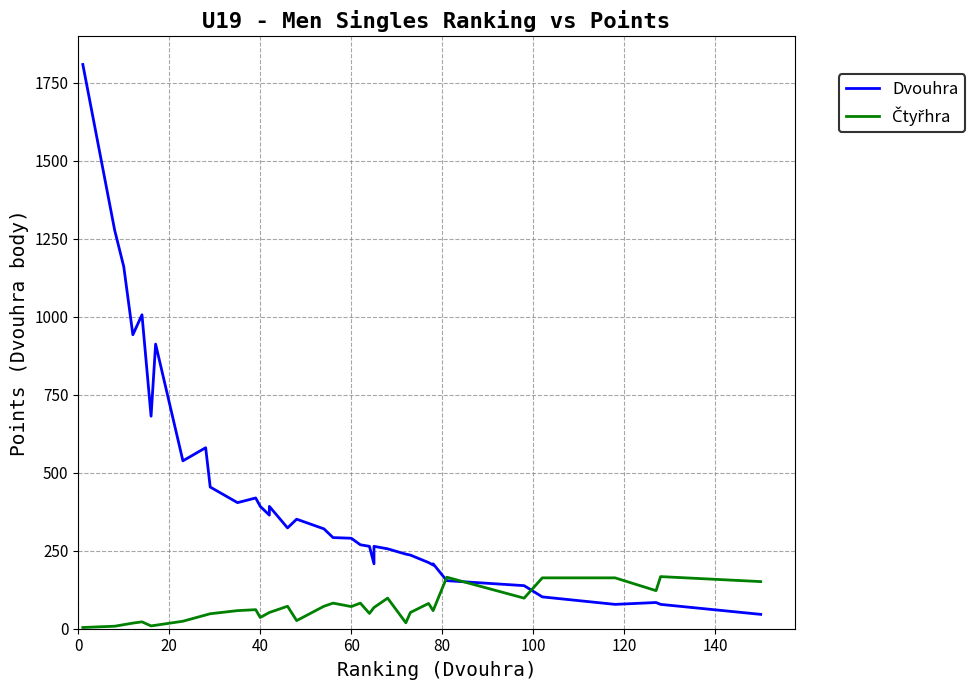

What is the difference between the values at 78 and 127?

124